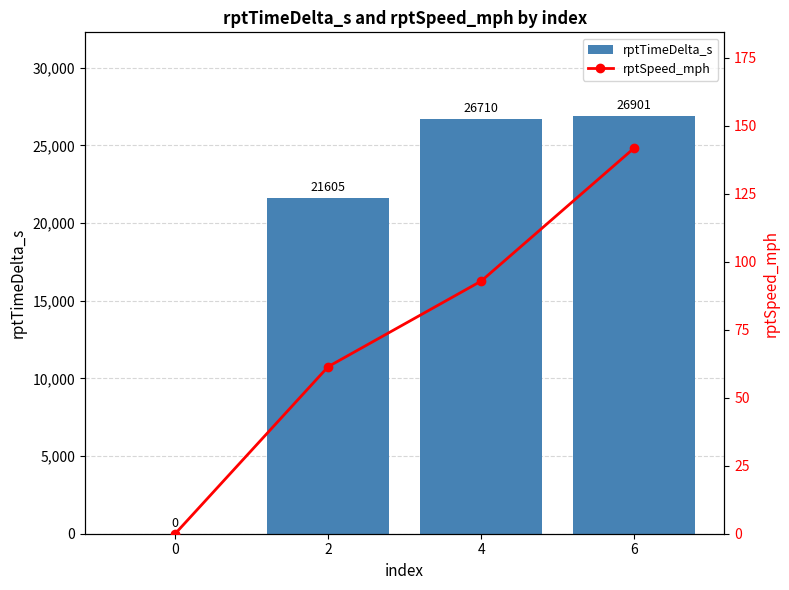

Between 2 and 4, which is larger?

4